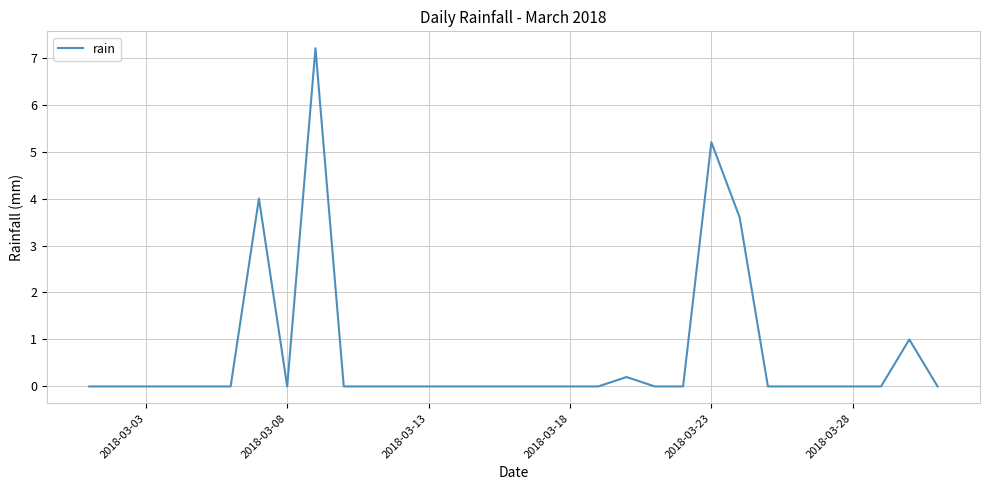

What is the maximum value shown in the chart?

7.2